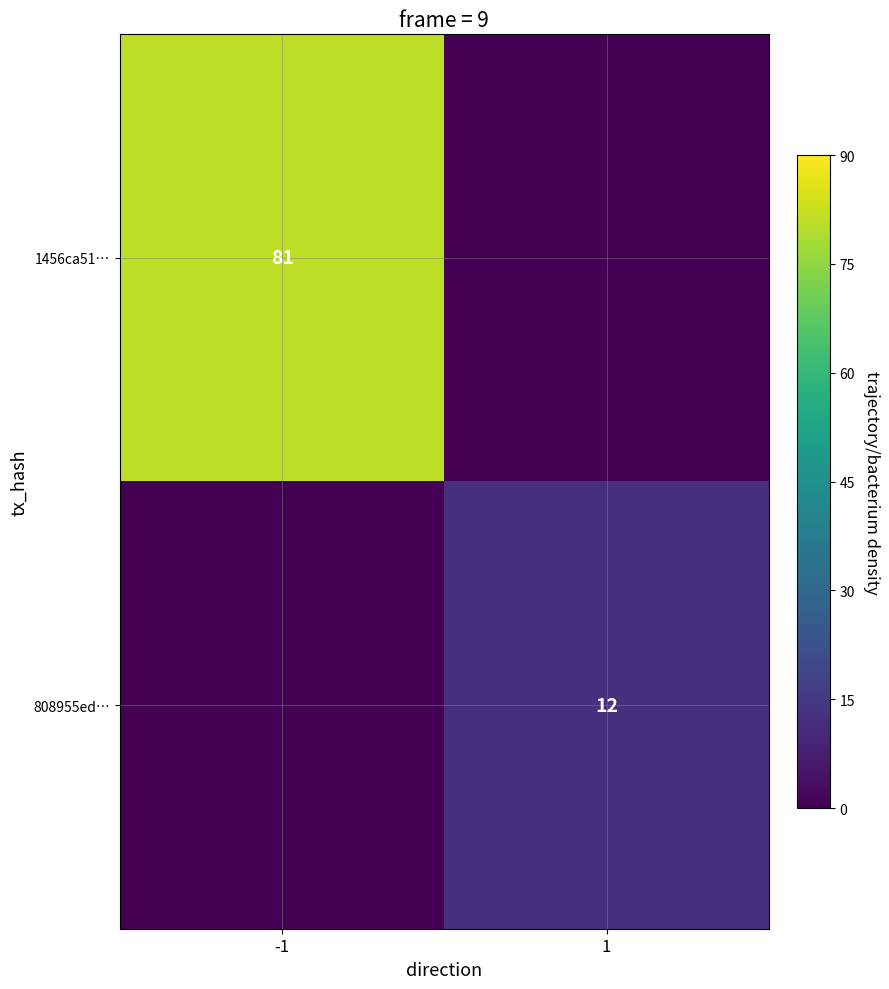

The 808955ed… series shows 16 at 1. True or false?

False